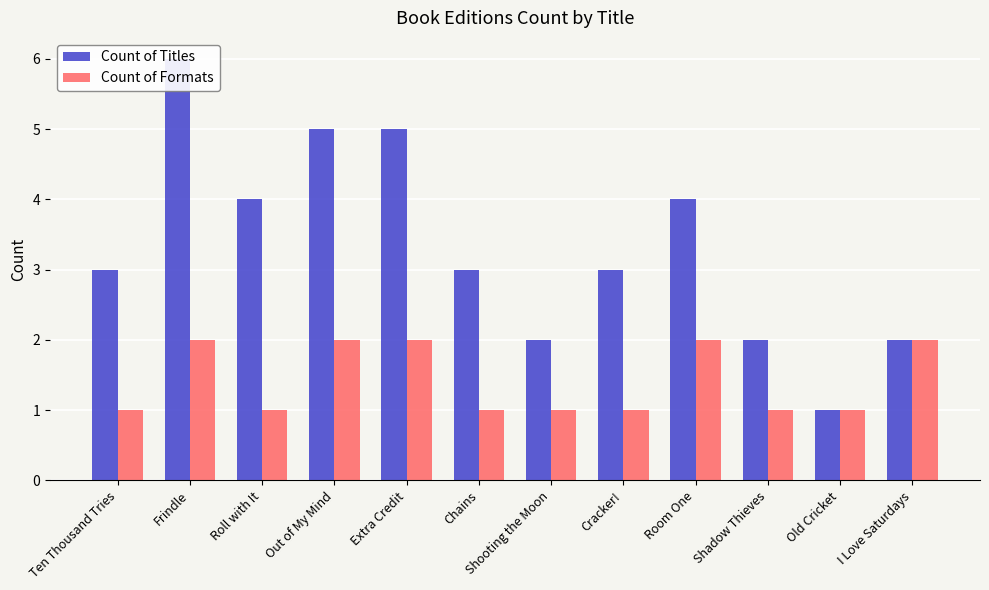

What is the greatest value displayed?

6